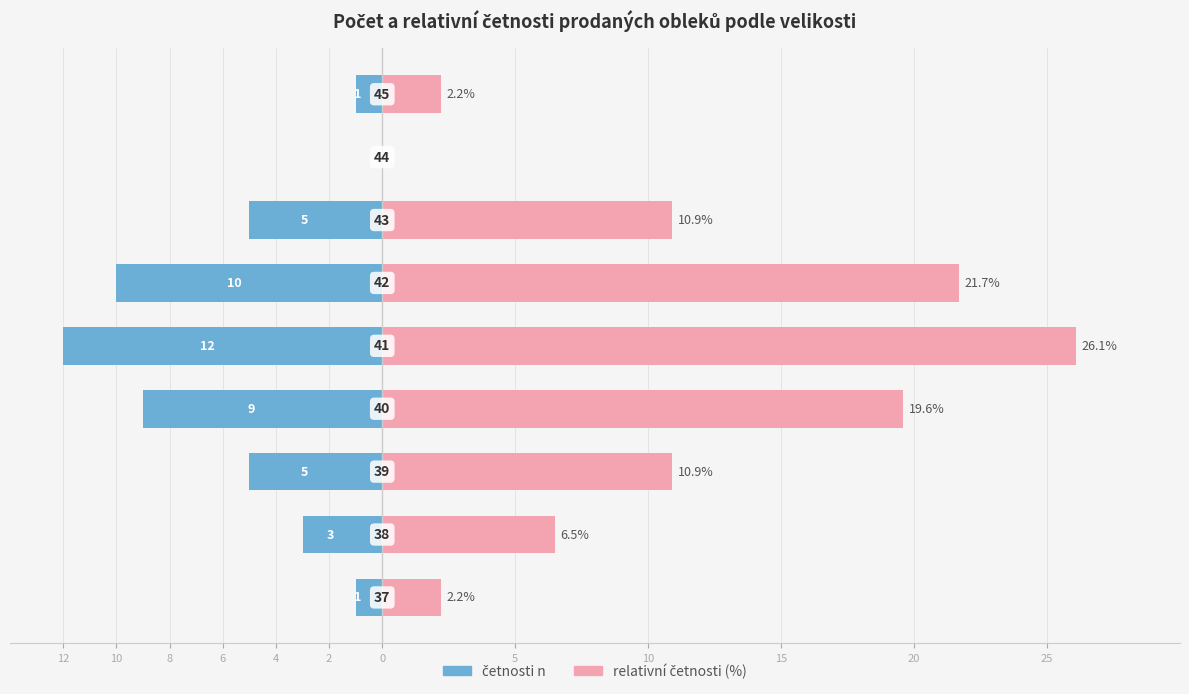

How many bars are there in total?

18